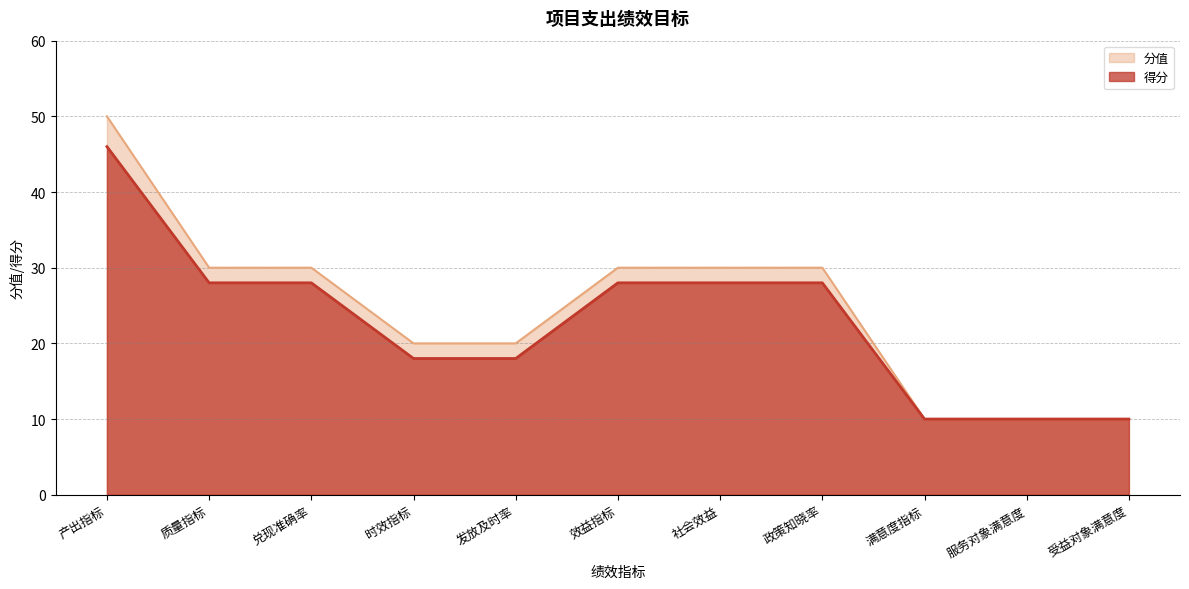

What position from the left is 政策知晓率?

8